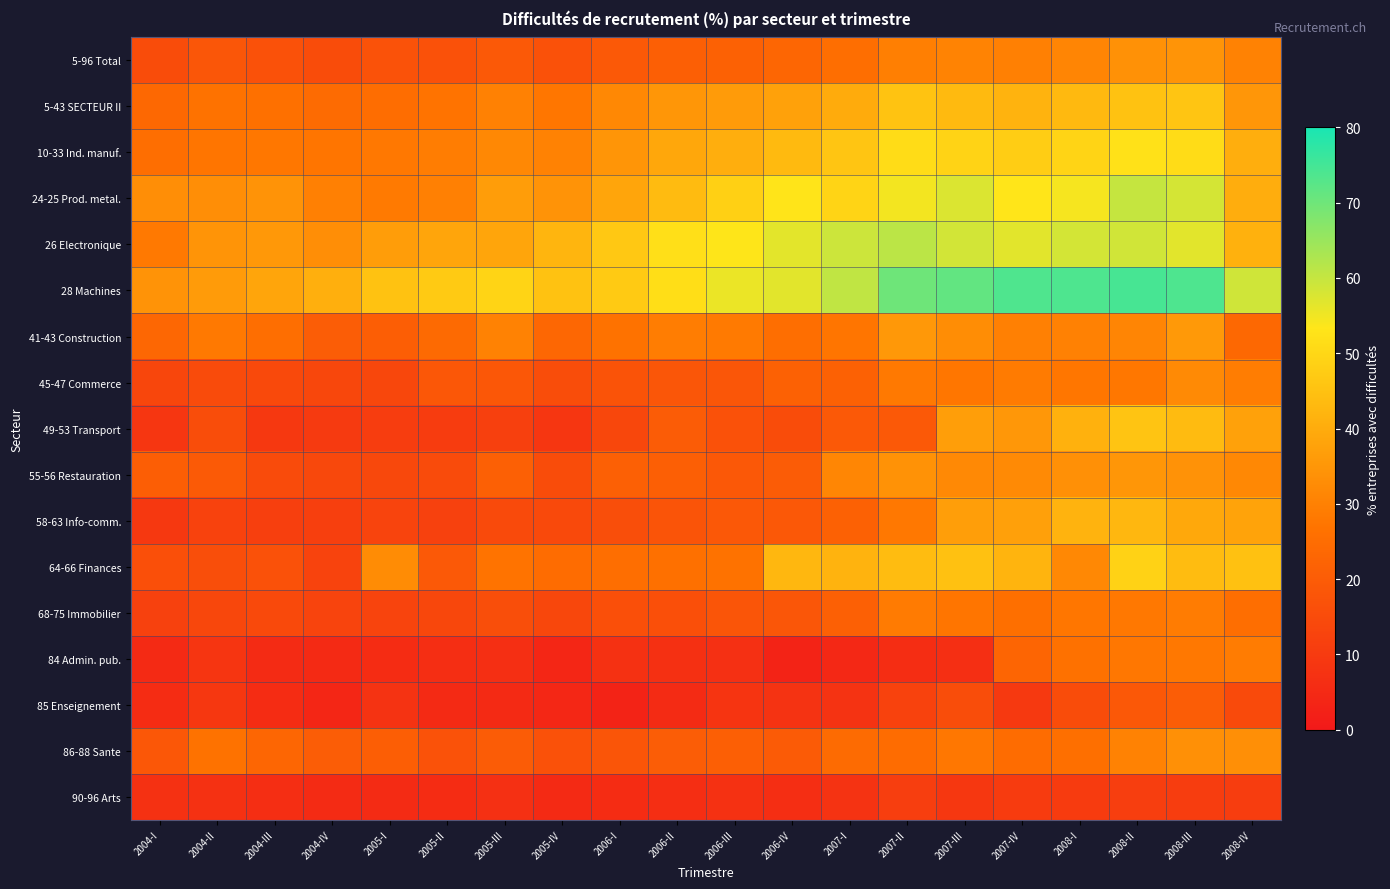

At which category is the sum across all series the highest?

2008-II